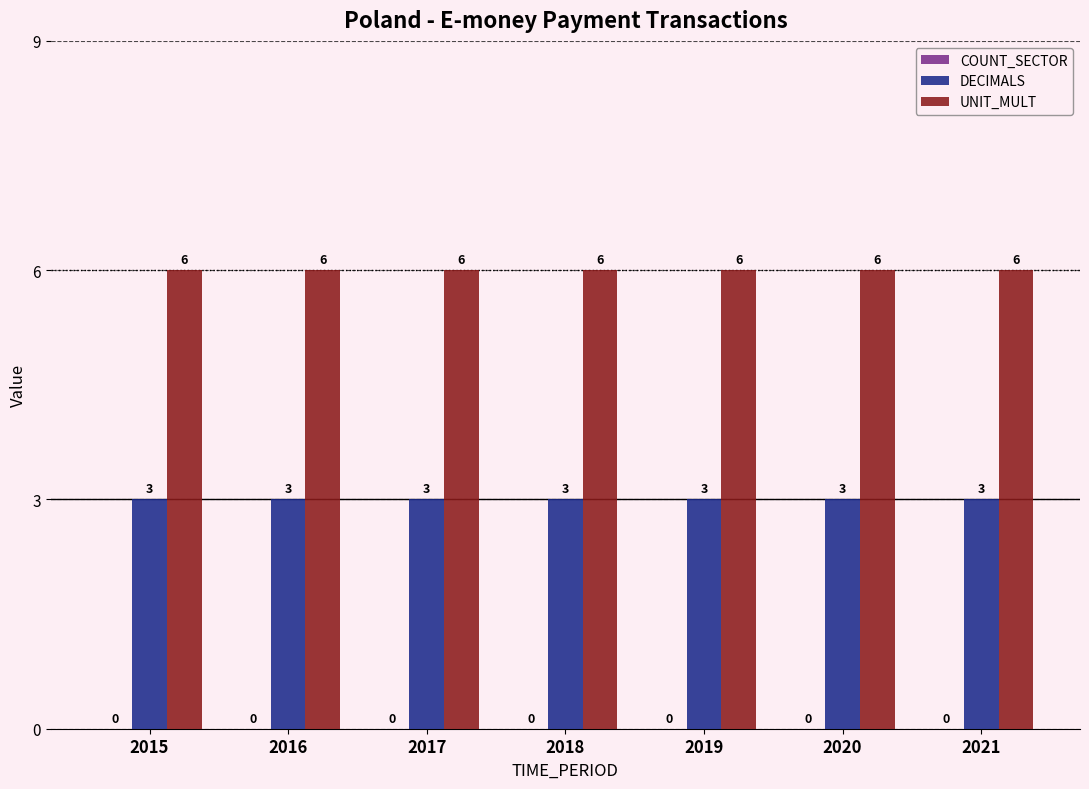

Rank the series at 2016 from highest to lowest value.

UNIT_MULT, DECIMALS